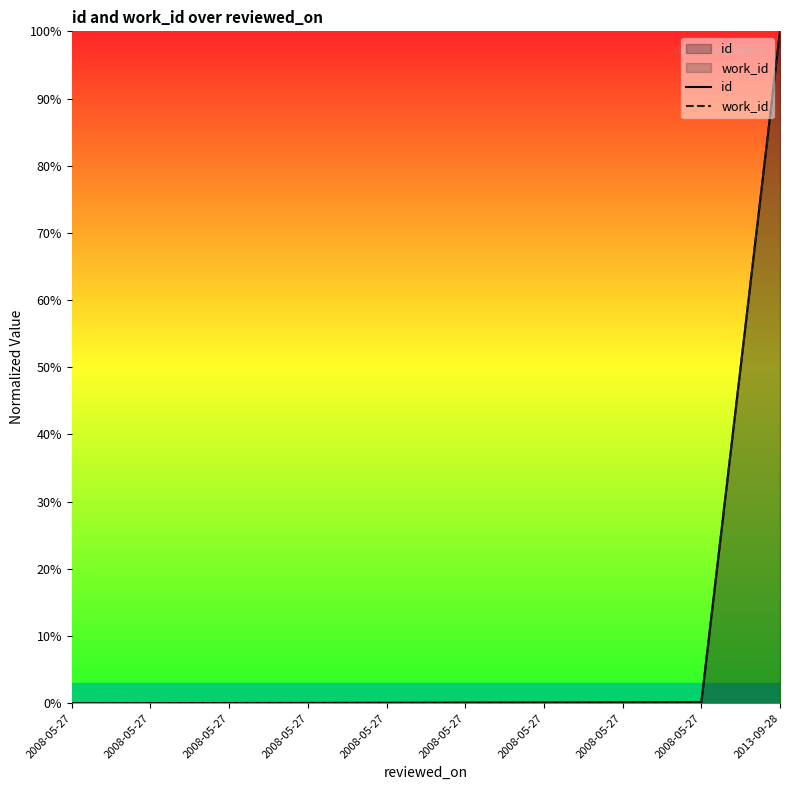

Count the number of categories in the chart.

10